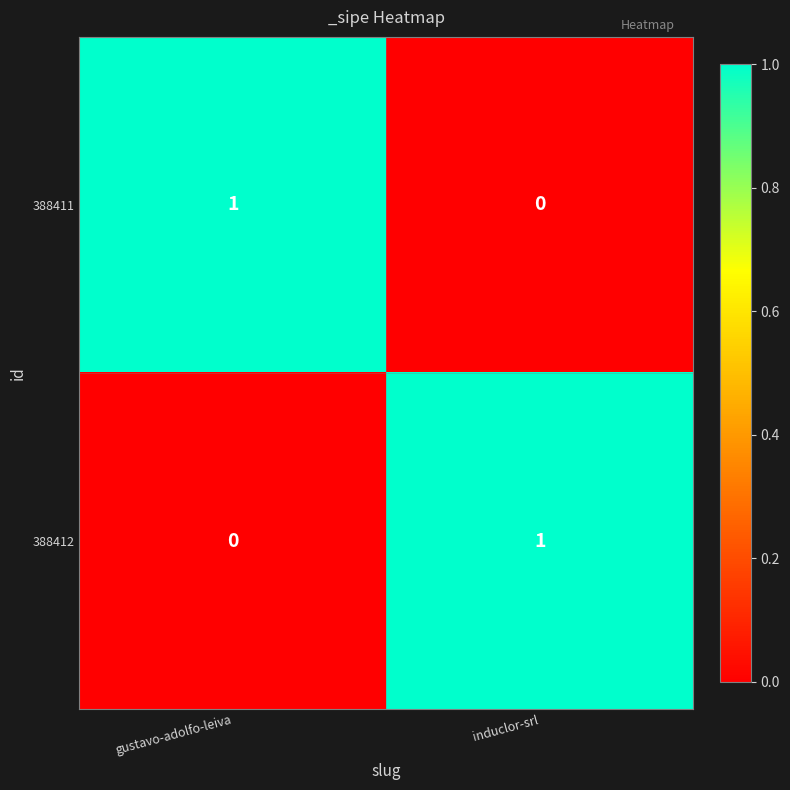

List the labels in order of 388412 value, smallest first.

gustavo-adolfo-leiva, induclor-srl